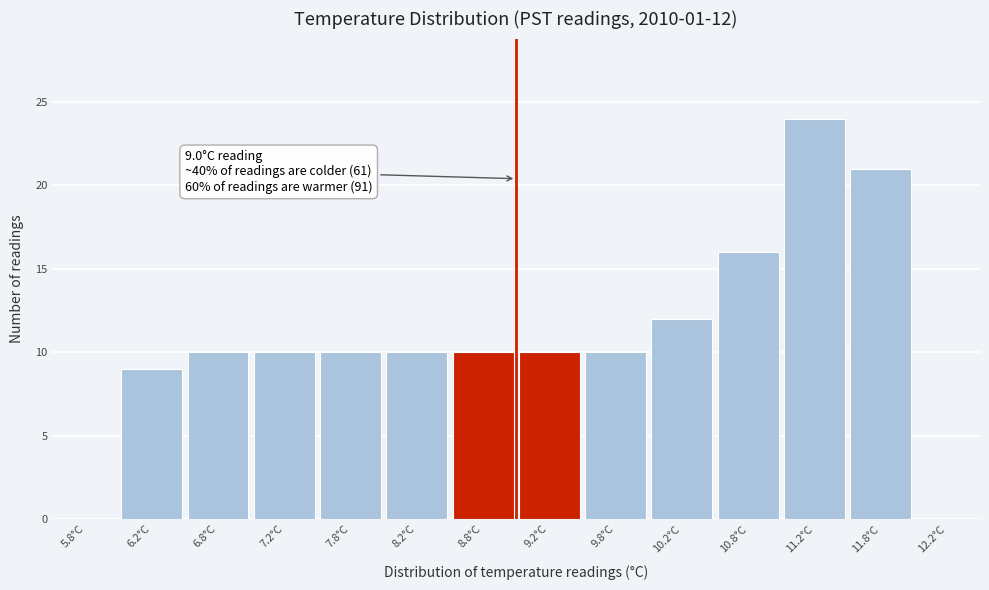

Which range on the x-axis has the tallest bar?

11.0 to 11.5